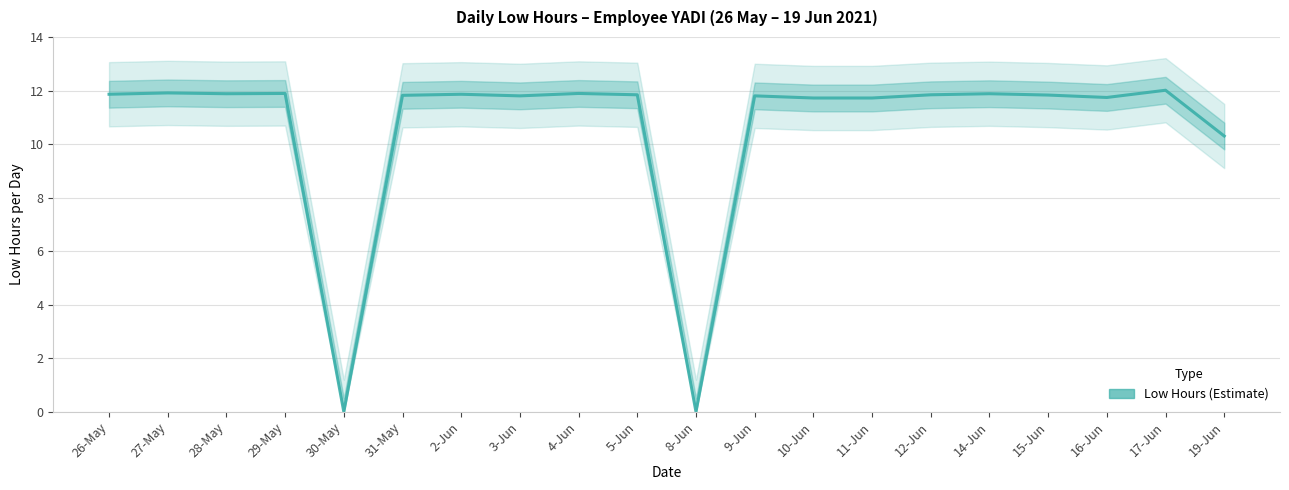

List the labels in order of value, largest first.

17-Jun, 27-May, 29-May, 4-Jun, 28-May, 14-Jun, 26-May, 2-Jun, 5-Jun, 12-Jun, 15-Jun, 31-May, 3-Jun, 9-Jun, 16-Jun, 10-Jun, 11-Jun, 19-Jun, 30-May, 8-Jun